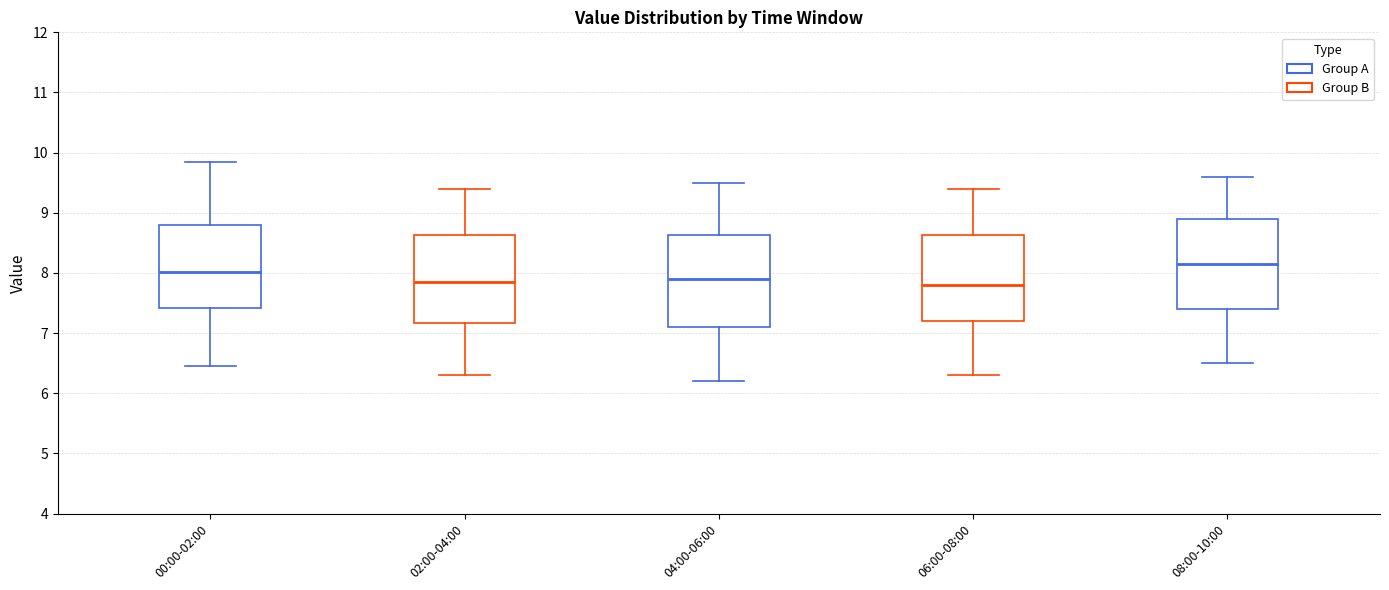

Which box's median line is the highest?

08:00-10:00